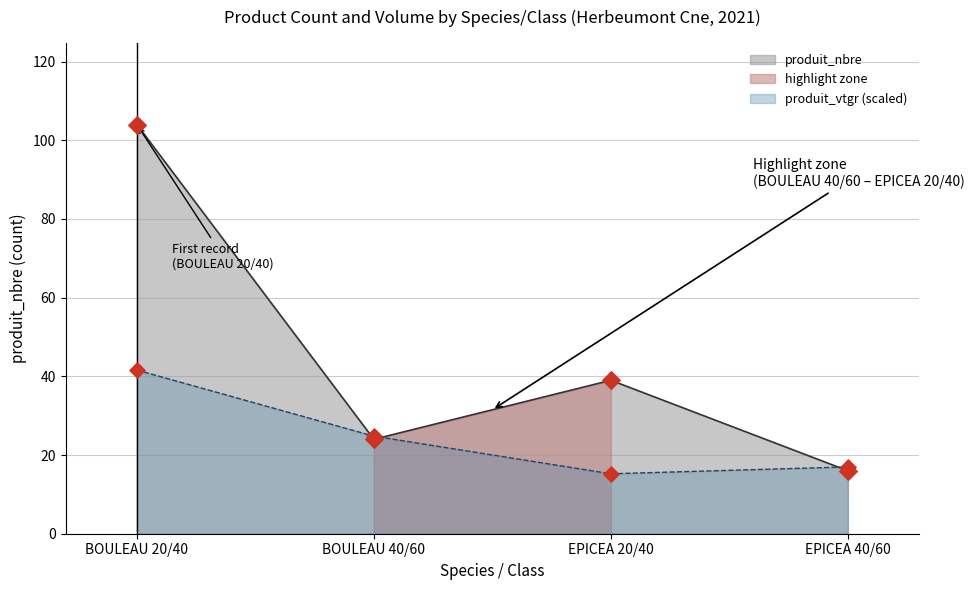

The produit_nbre series shows 45.3 at BOULEAU 20/40. True or false?

False